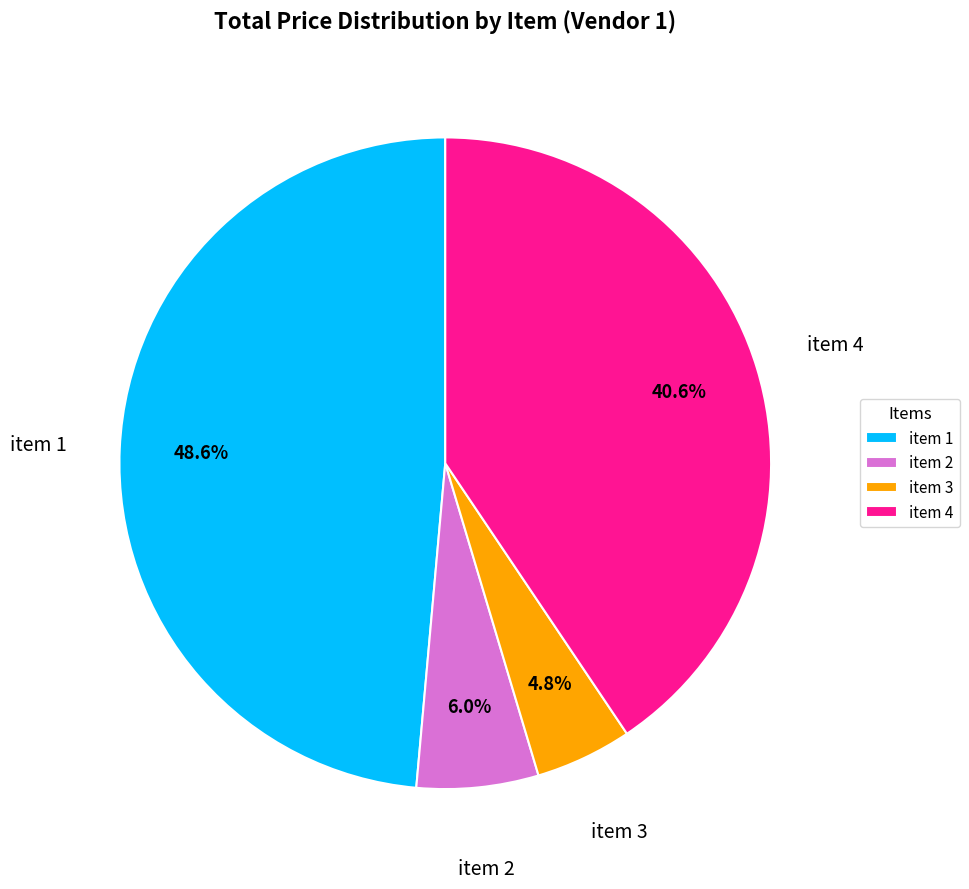

Combined, do item 2 and item 1 account for over 50%?

Yes